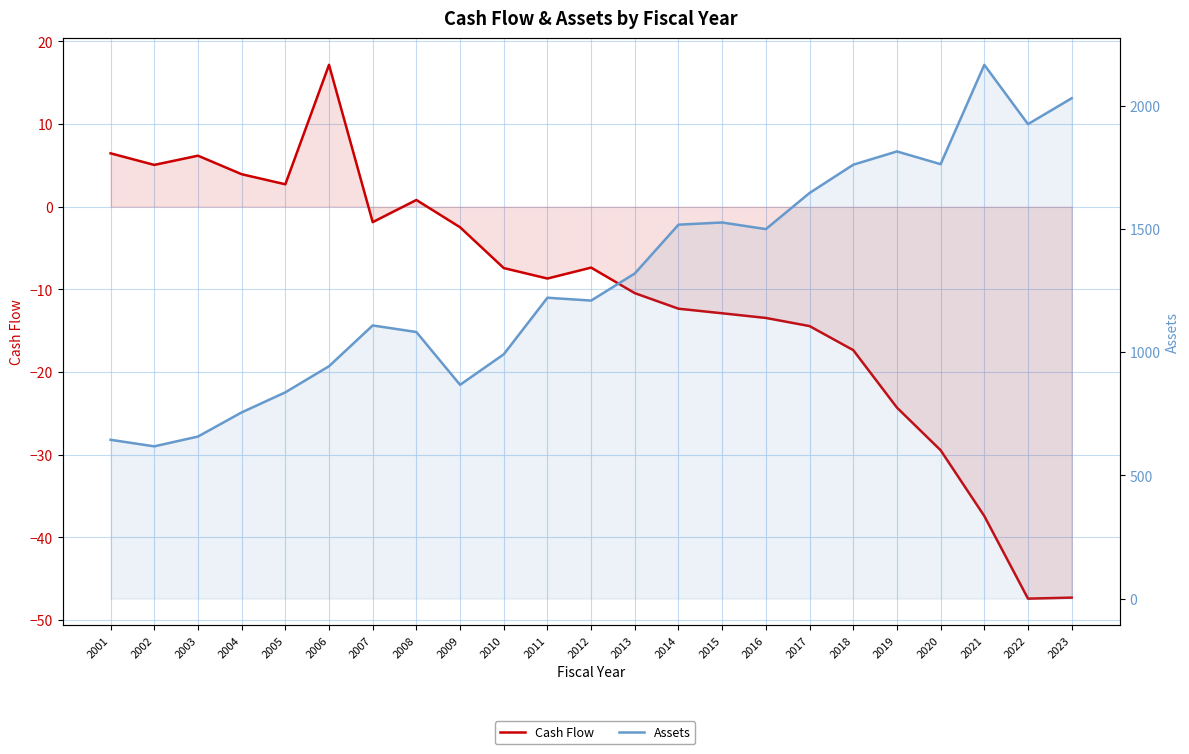

How many lines are shown in the chart?

2